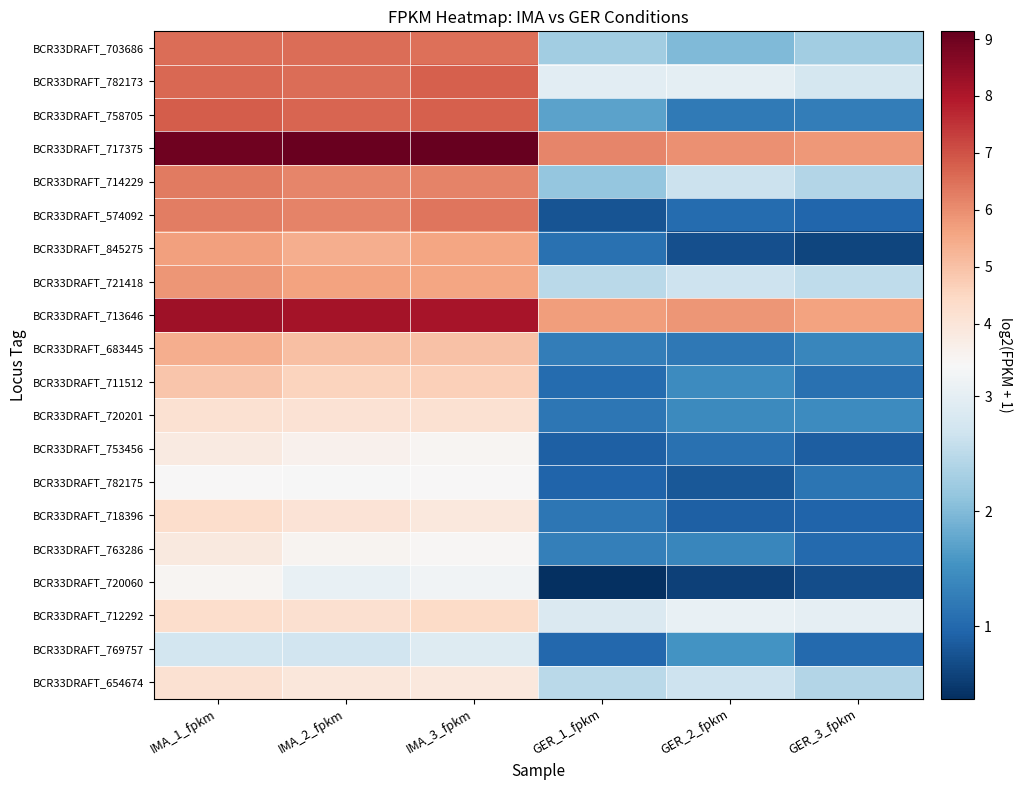

At how many categories does at least one series exceed 1?

6